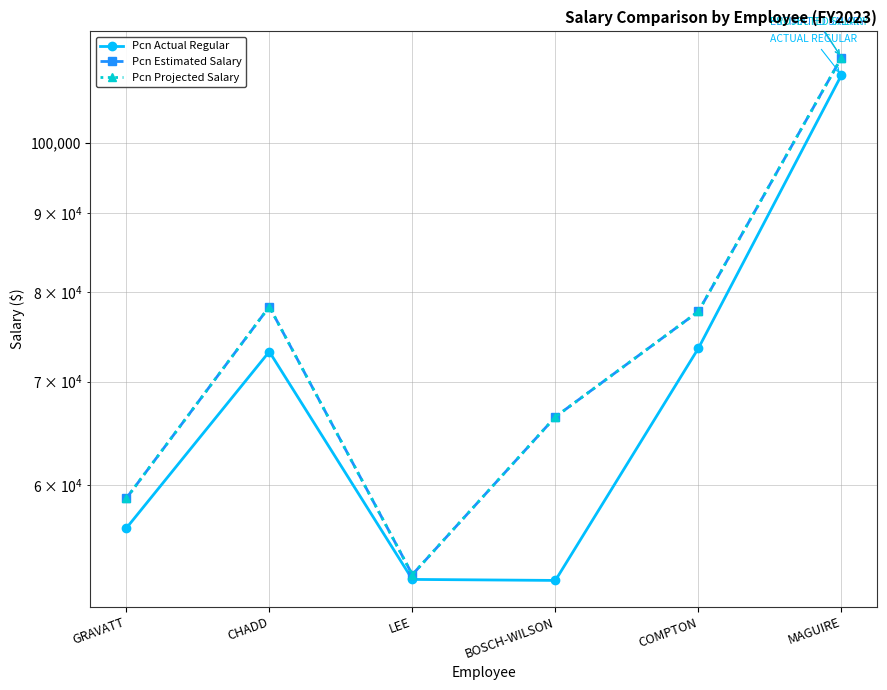

True or false: Pcn Actual Regular and Pcn Estimated Salary cross at least once.

False